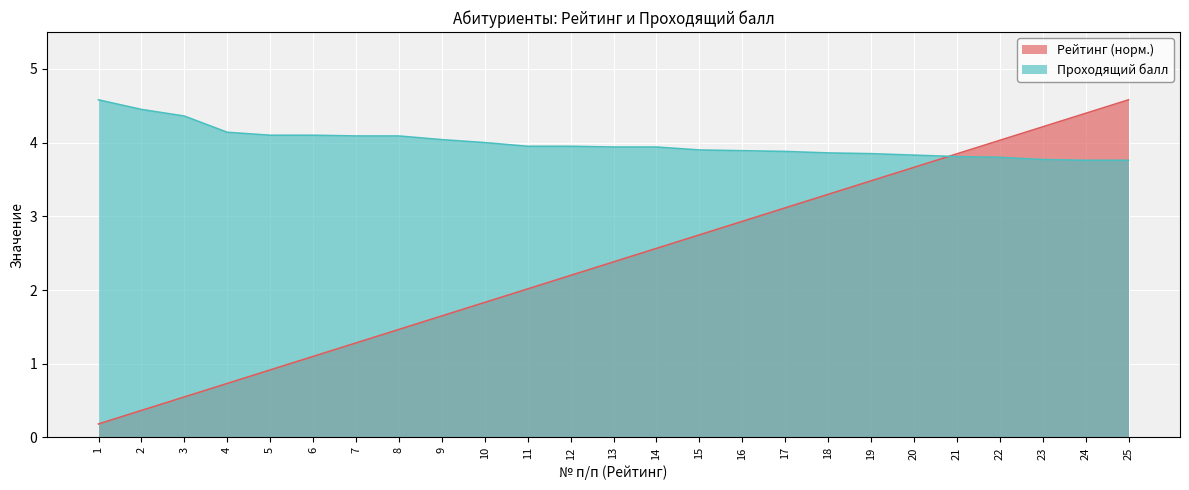

Is it true that Рейтинг equals 2.6 at 14?

True